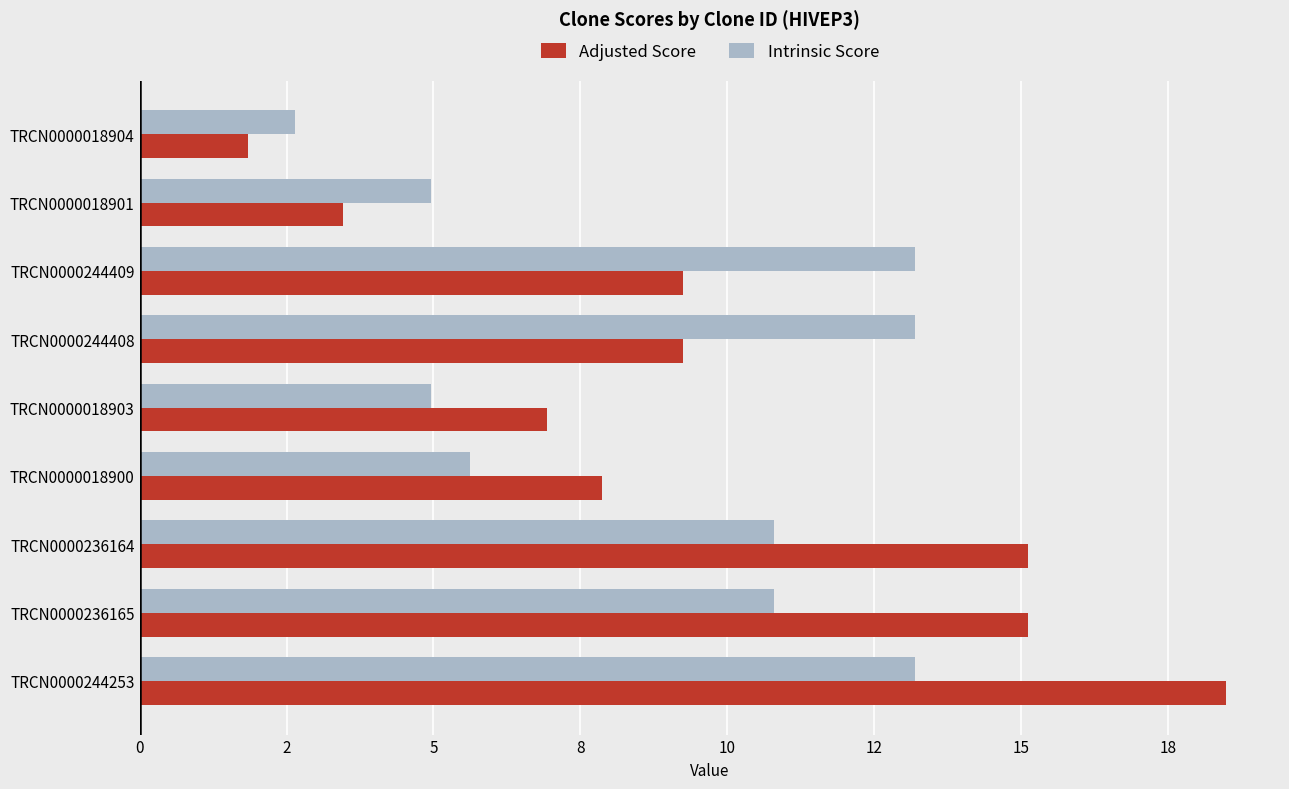

What is the value of the Intrinsic Score bar at the 3rd from the left?

10.8